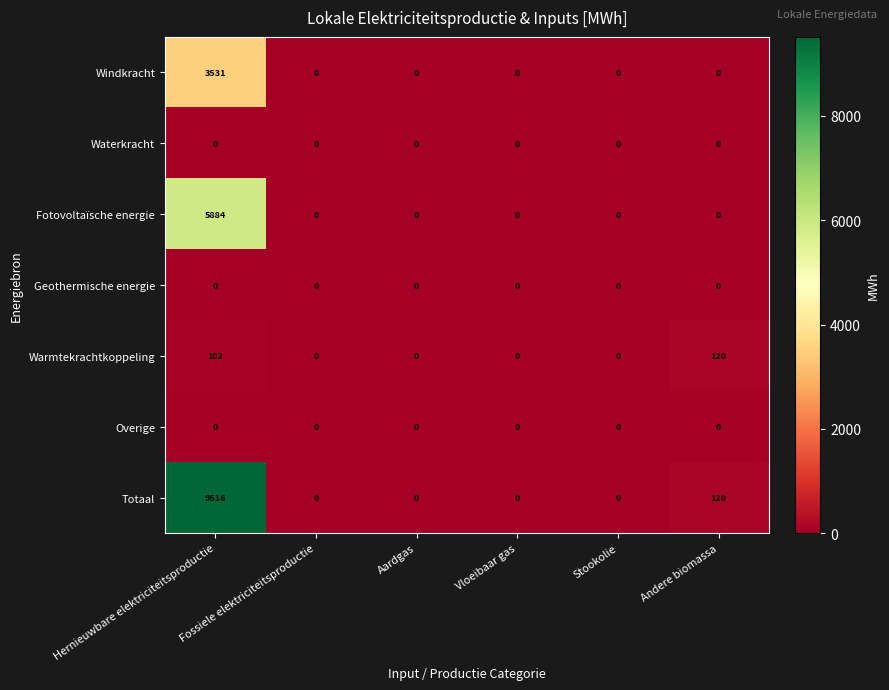

What is the sum of the Warmtekrachtkoppeling values at Hernieuwbare elektriciteitsproductie and Stookolie?

102